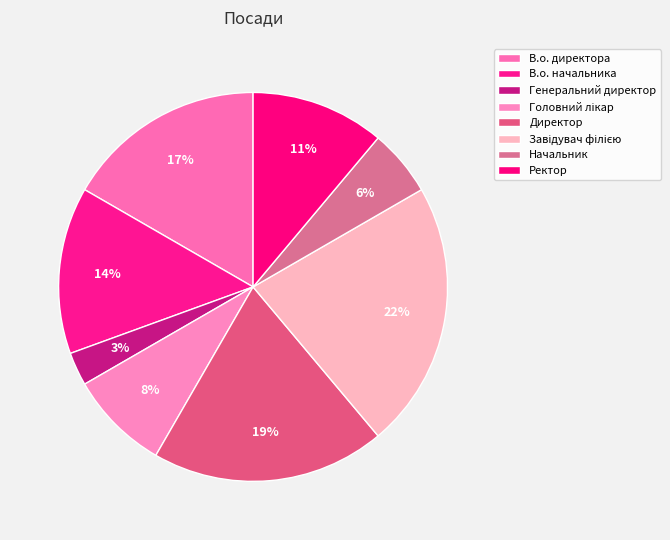

How many segments does this pie chart have?

8